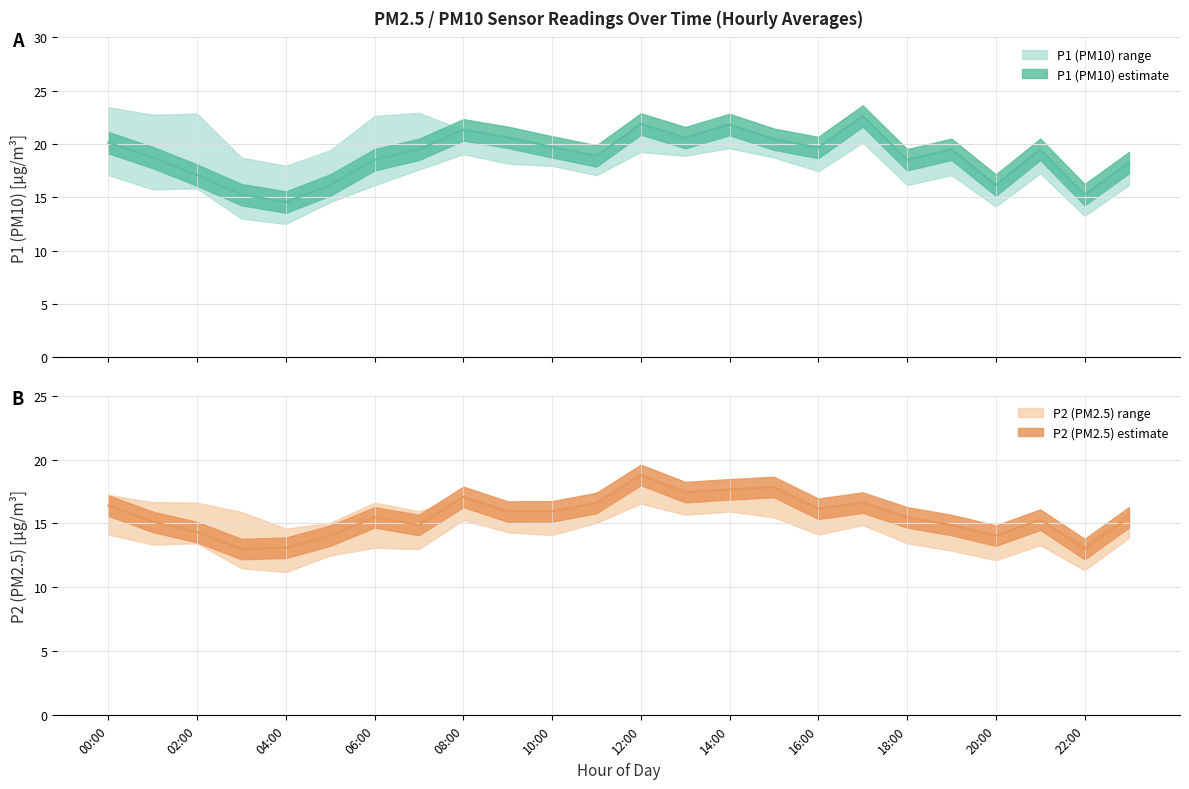

The P1 (PM10) mean series shows 5.7 at 14:00. True or false?

False